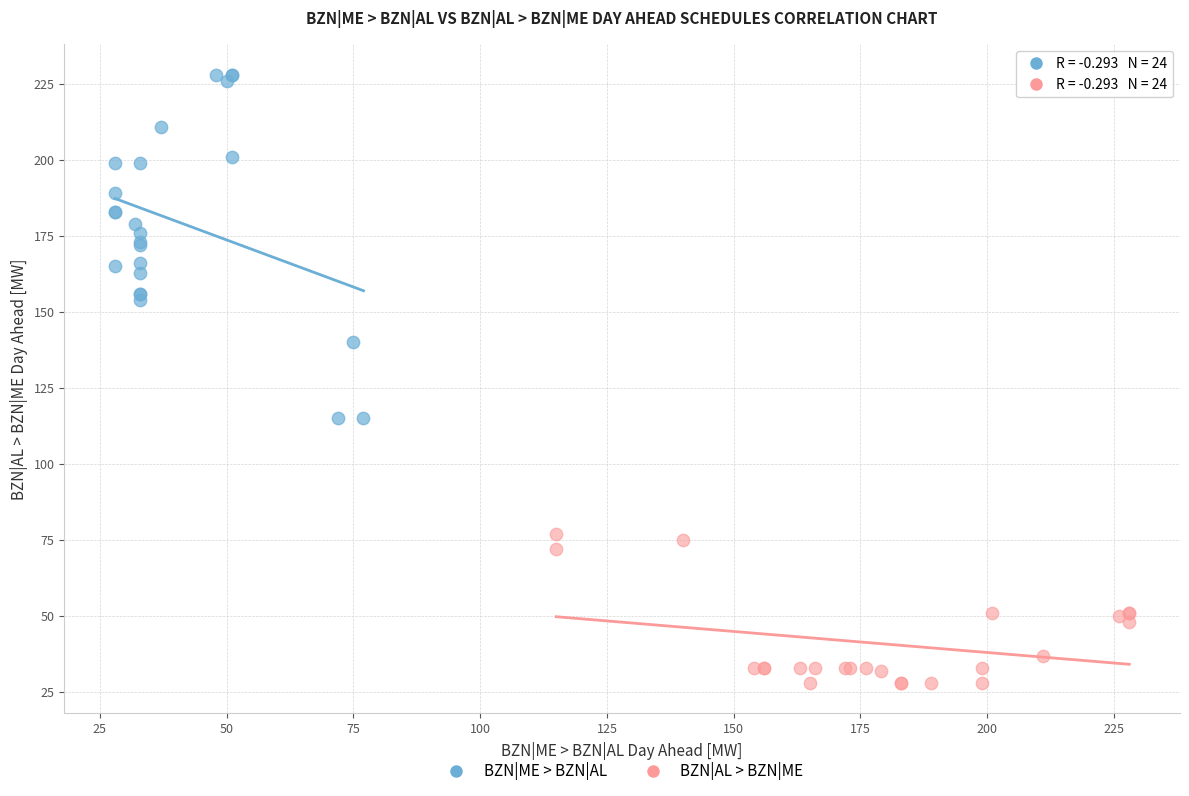

Which series contains the lowest Y value?

BZN|AL > BZN|ME